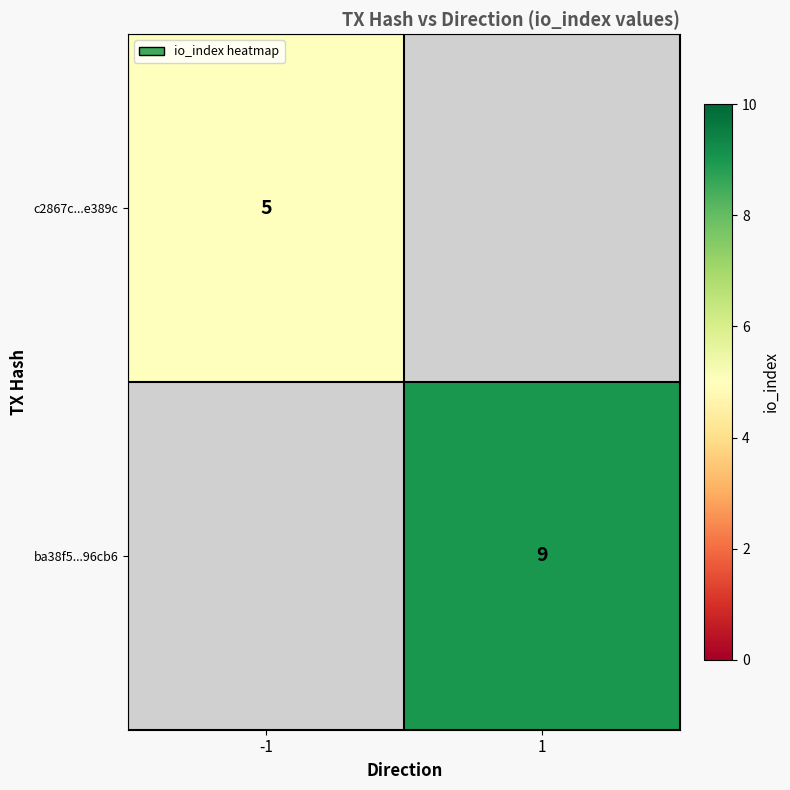

Which label corresponds to the smallest value in the chart?

-1